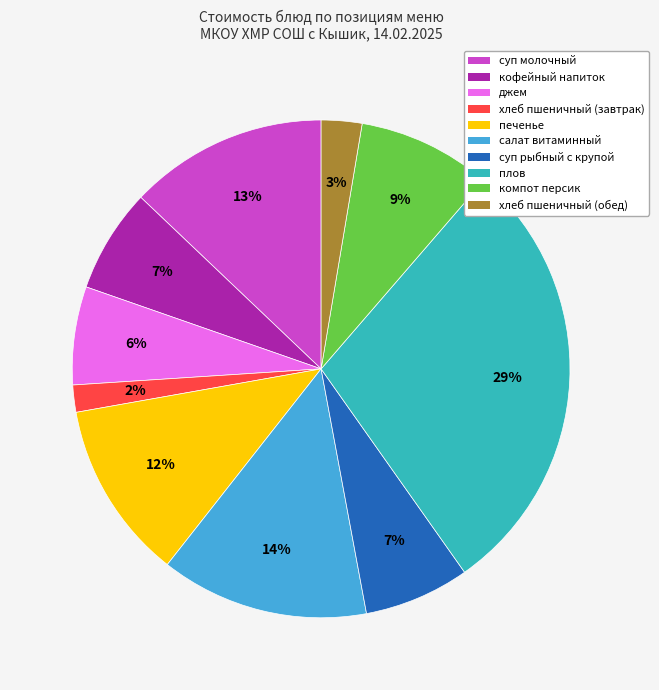

The компот персик slice represents 9% of the pie. True or false?

True